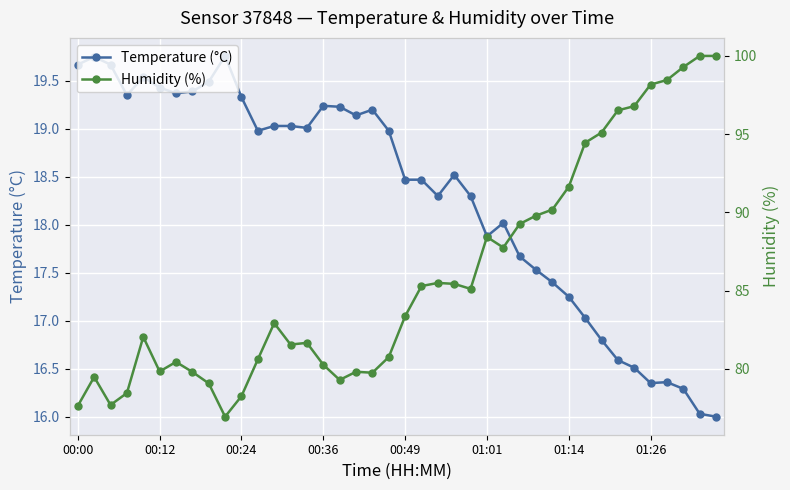

The humidity series shows 121.6 at 00:36. True or false?

False